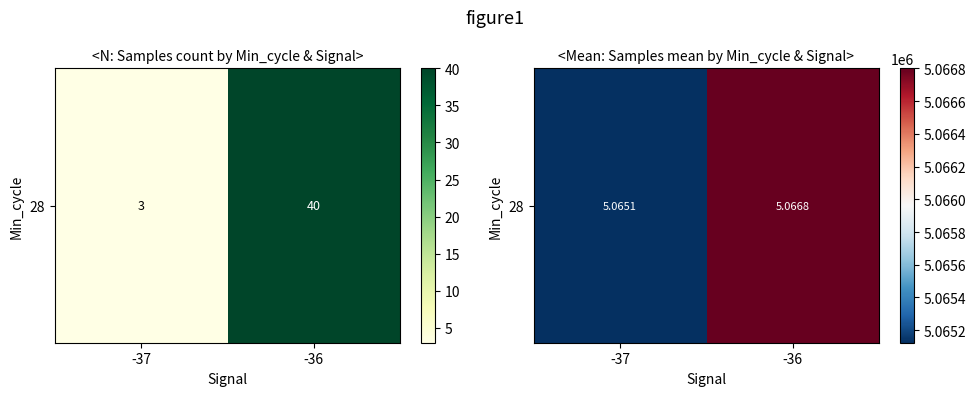

How many data points does each series have?

2